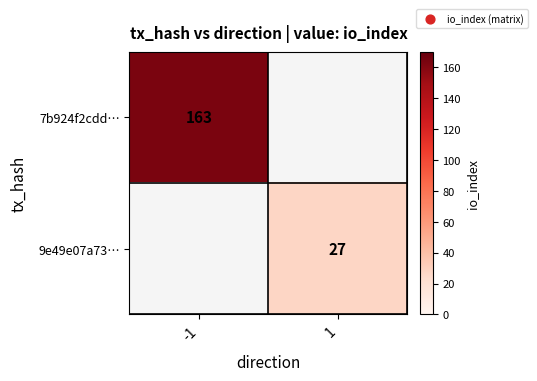

Is it true that 7b924f2cdd… equals 163 at -1?

True